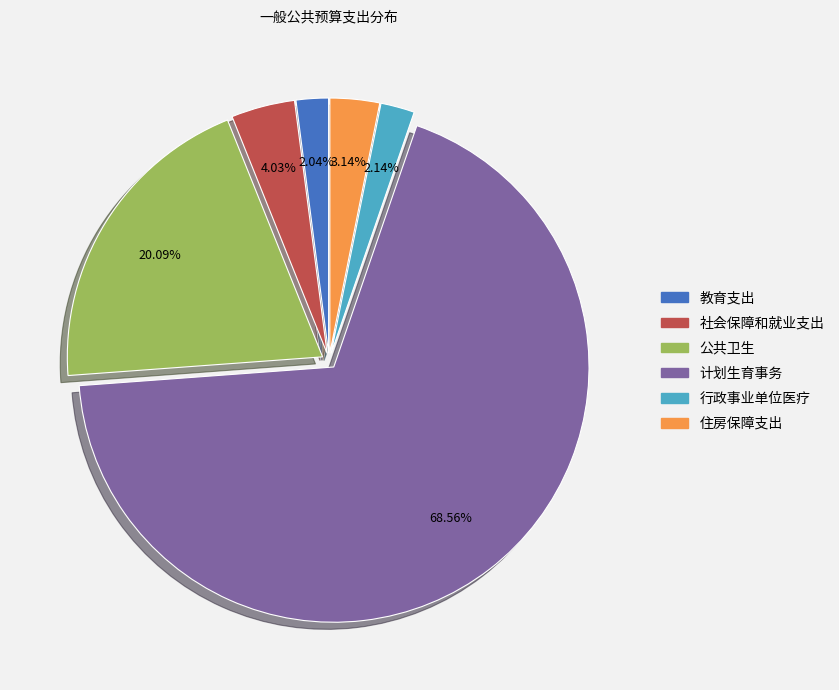

Approximately how many times larger is the value at 计划生育事务 compared to 教育支出?

33.6